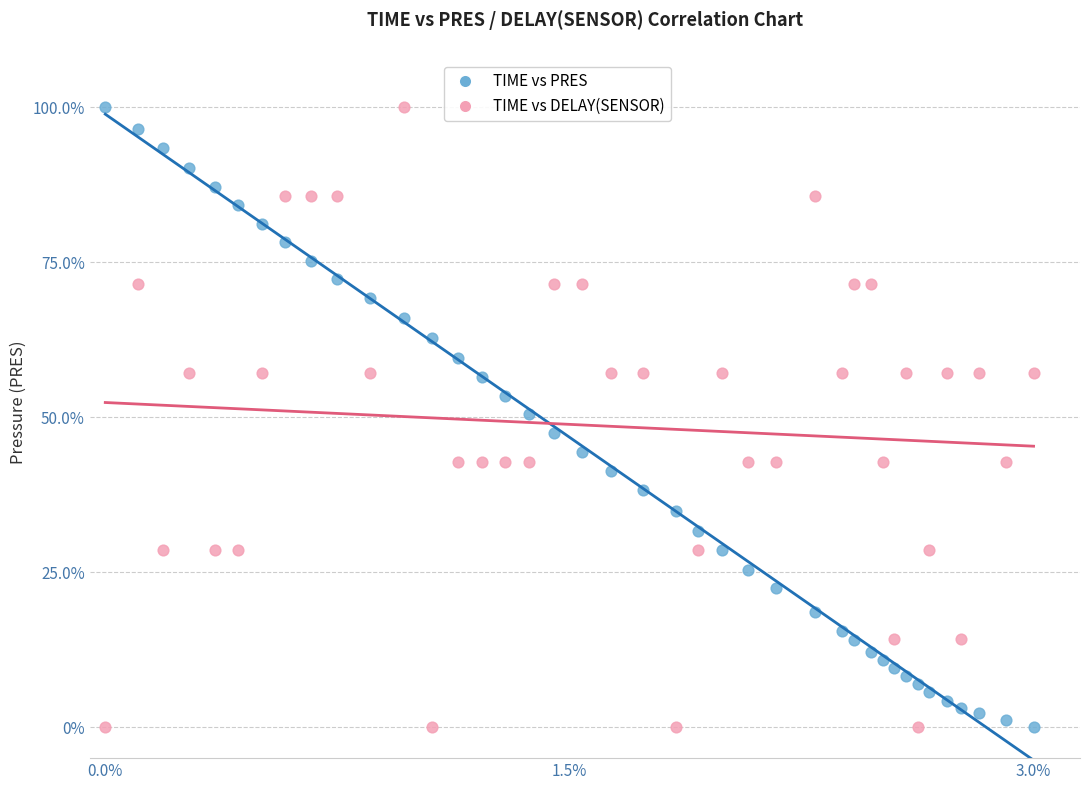

Across all data points, what is the range of X values (max minus min)?

3.0